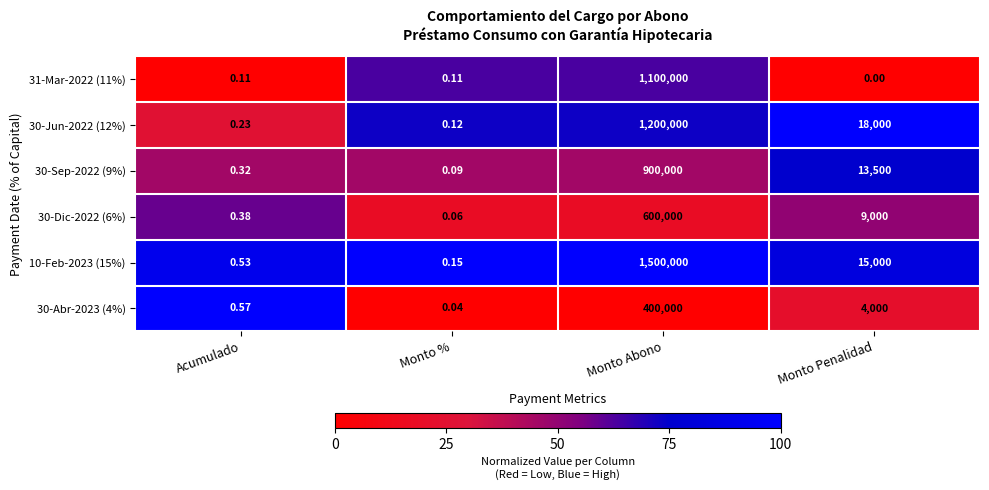

Which series has the largest total across all categories?

10-Feb-2023 (15%)